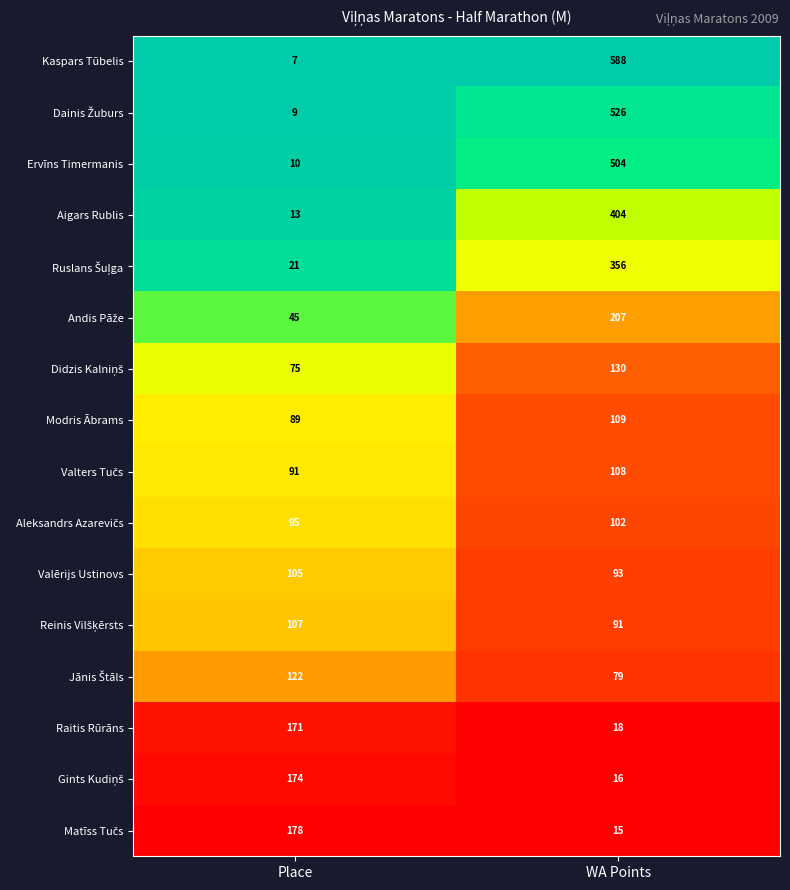

What is the average value of the Kaspars Tūbelis series?

298